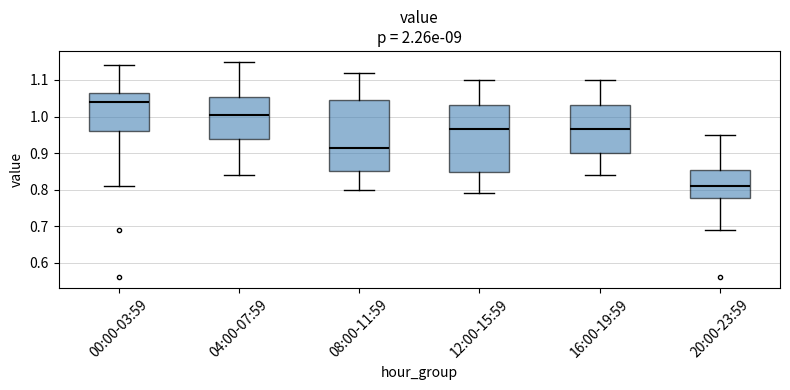

Which box has the lowest median line?

20:00-23:59